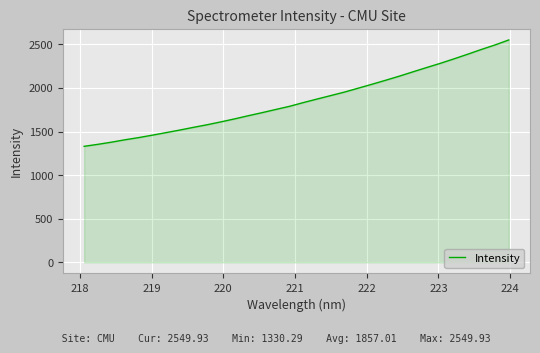

What is the average value?

1857.0